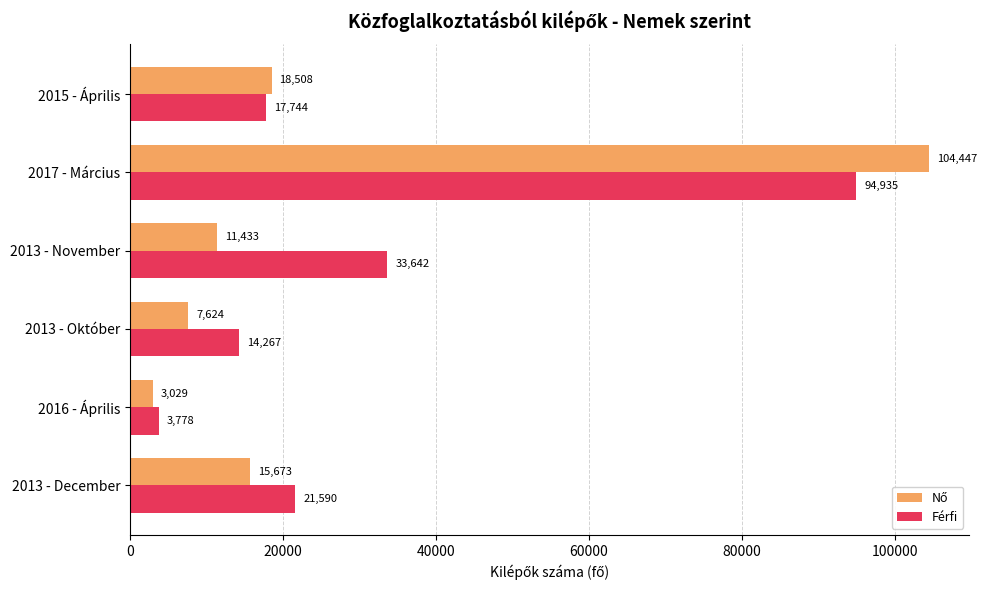

Which series has the largest total across all categories?

Férfi